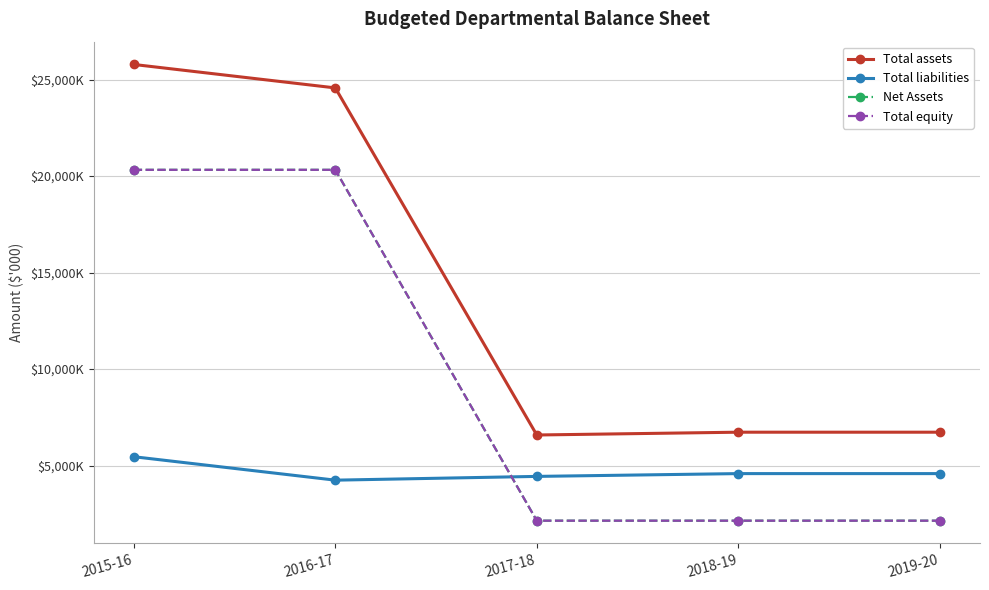

Is the value of Total equity at 2016-17 greater than the value of Total assets at 2019-20?

Yes